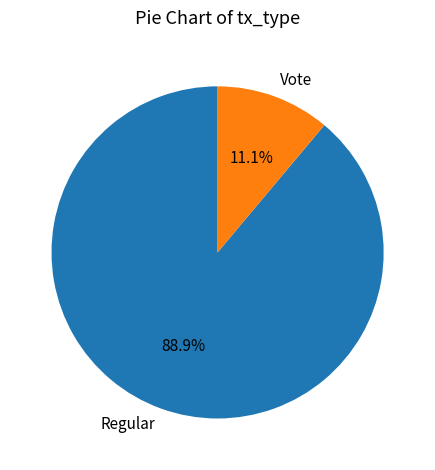

To the nearest percent, what percentage of the pie is Vote?

11%